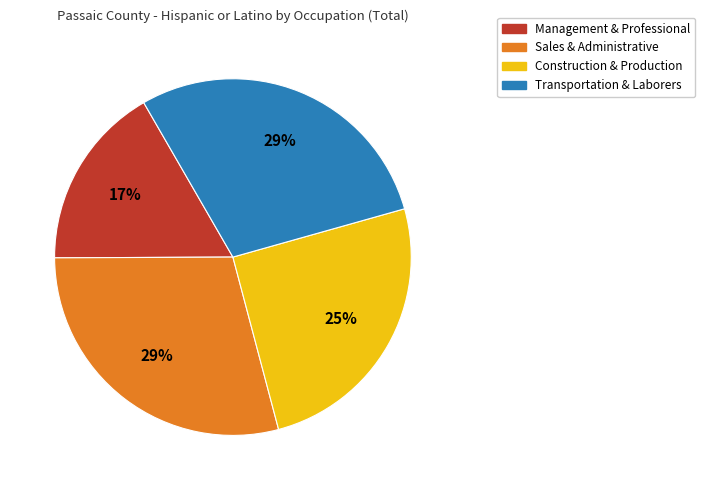

Is there any slice that represents more than half of the pie?

No